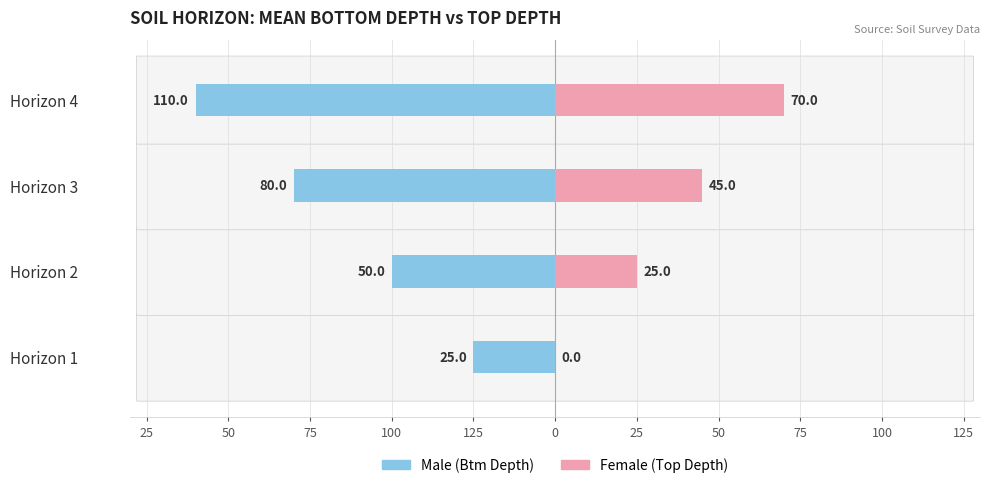

What is the difference between the maximum and minimum values in the Male series?

85